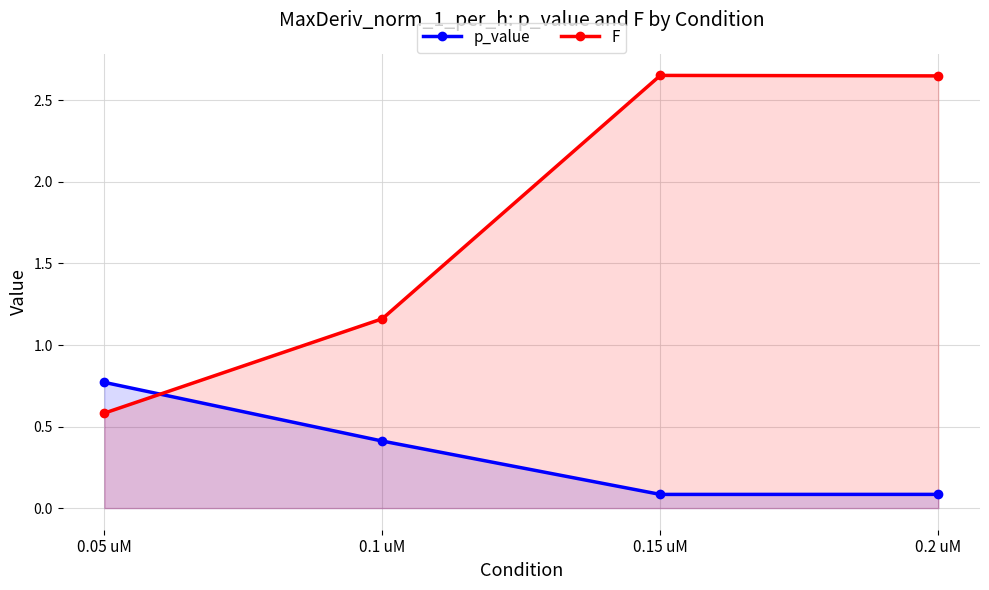

Which series has the largest total across all categories?

F